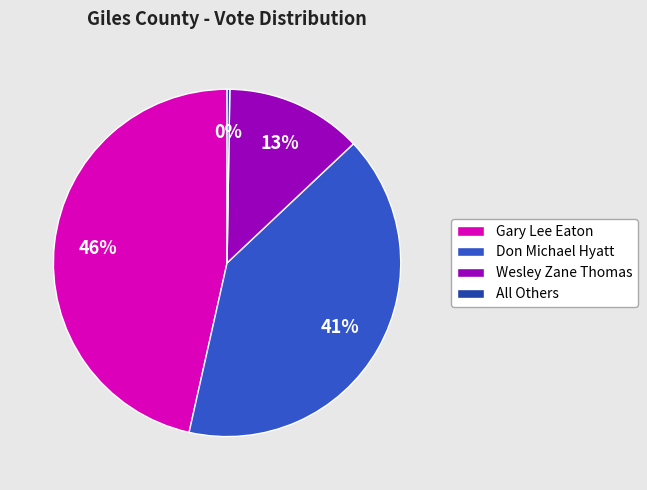

Is there any slice that represents more than half of the pie?

No